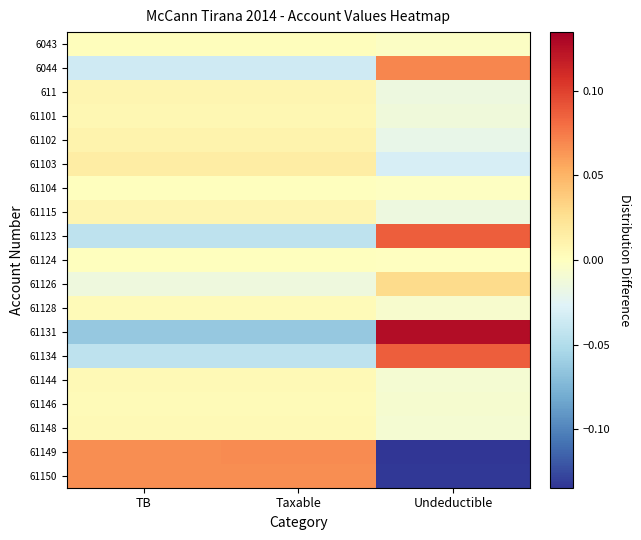

Which has a higher value, TB or Undeductible?

TB